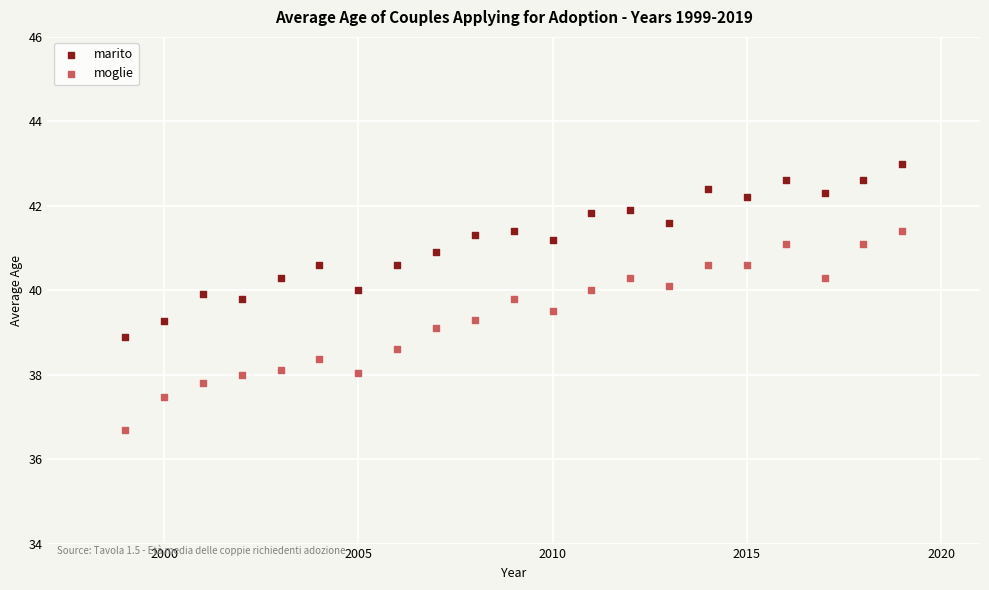

What are all the series names shown in the legend?

marito, moglie